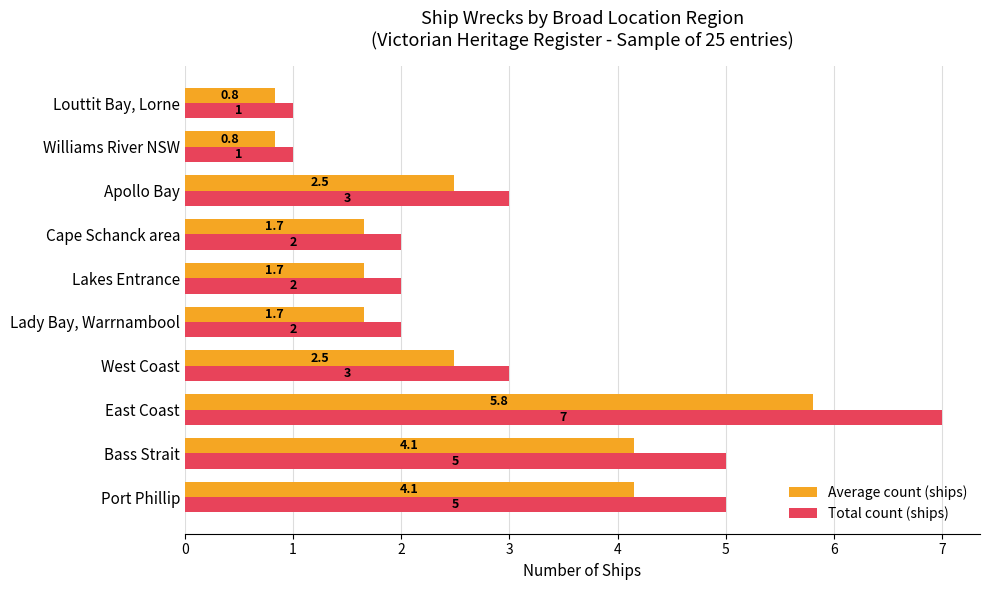

Between Cape Schanck area and Apollo Bay, which series saw the biggest shift?

Total count (ships)